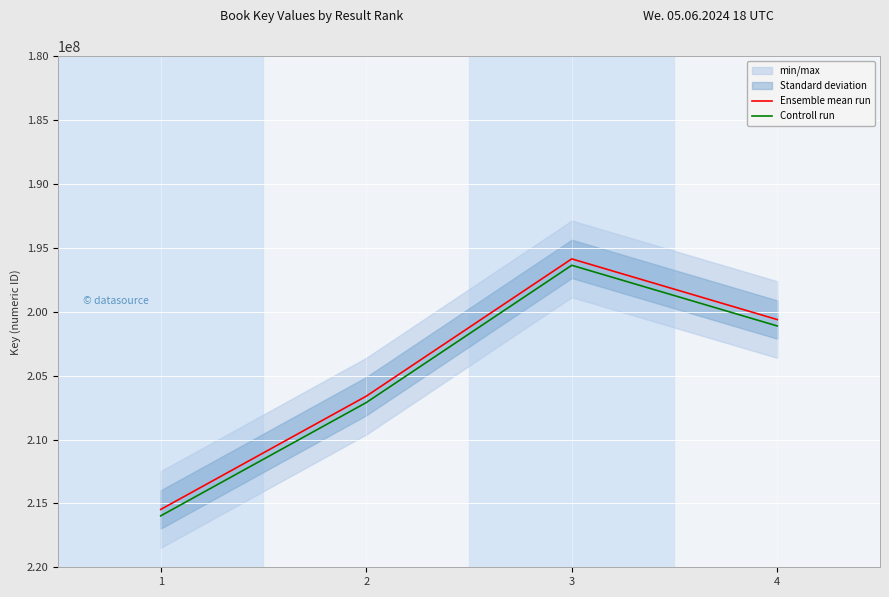

Which series changed the most between 3 and 4?

Ensemble mean run